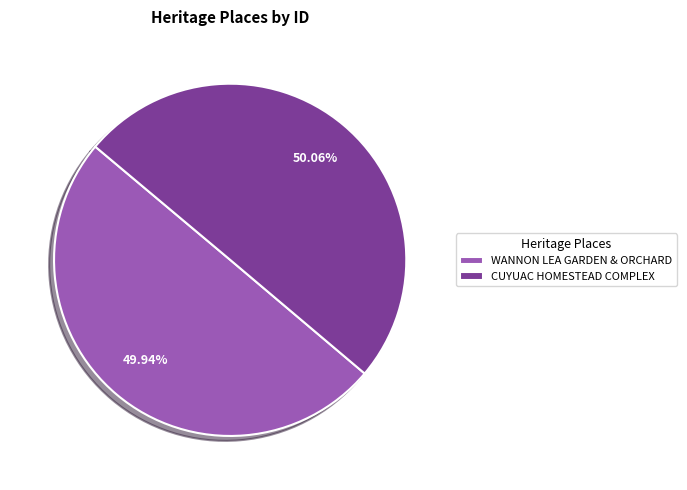

Is the sum of WANNON LEA GARDEN & ORCHARD and CUYUAC HOMESTEAD COMPLEX greater than half?

Yes